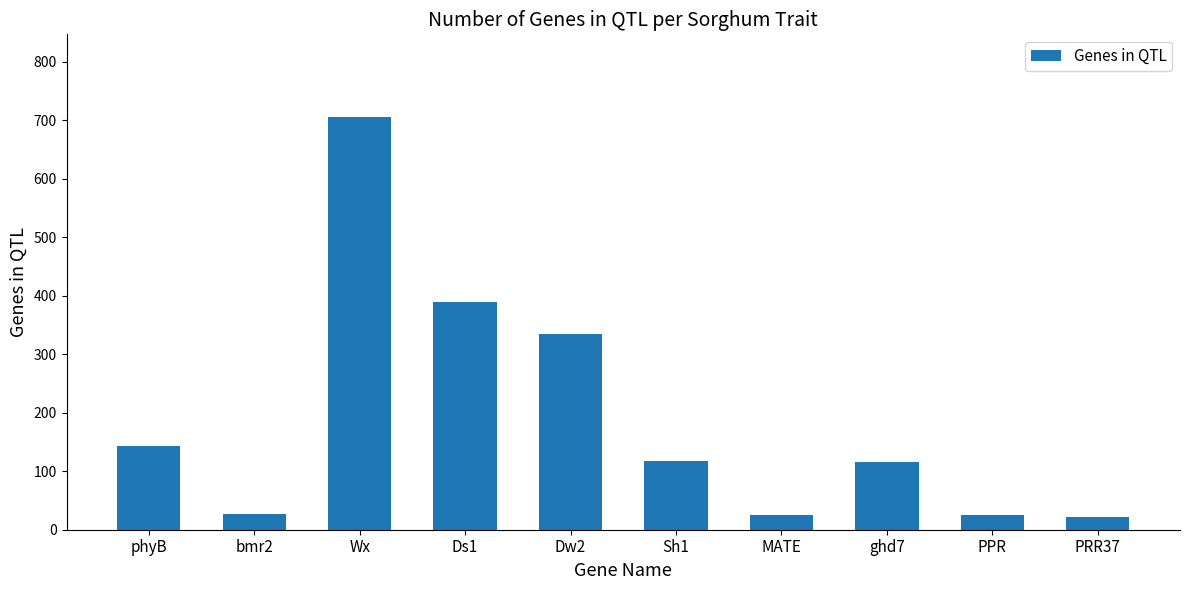

What is the change in value from Ds1 to Dw2?

-54